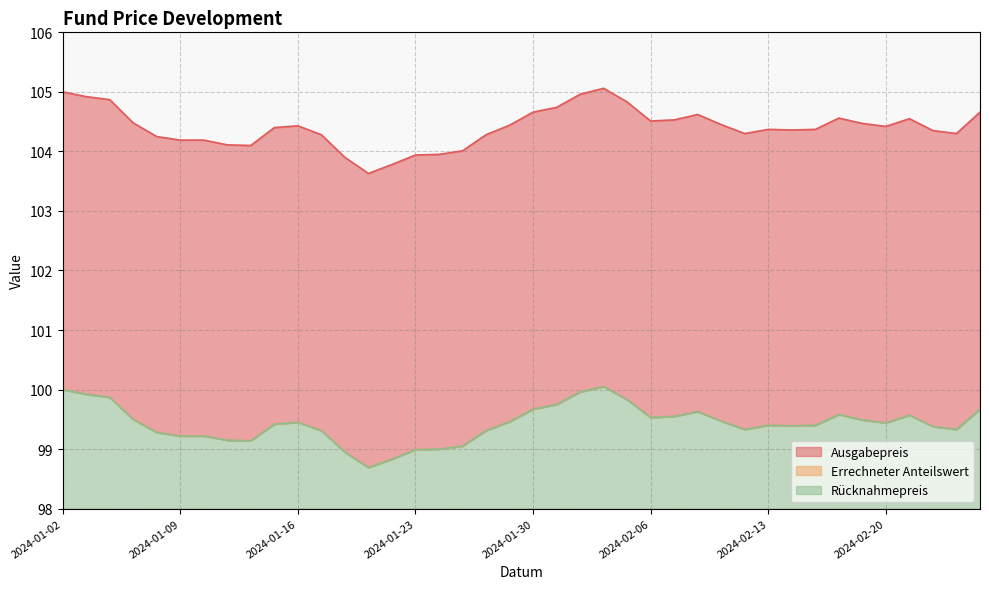

True or false: Ausgabepreis and Rücknahmepreis intersect in this chart.

False